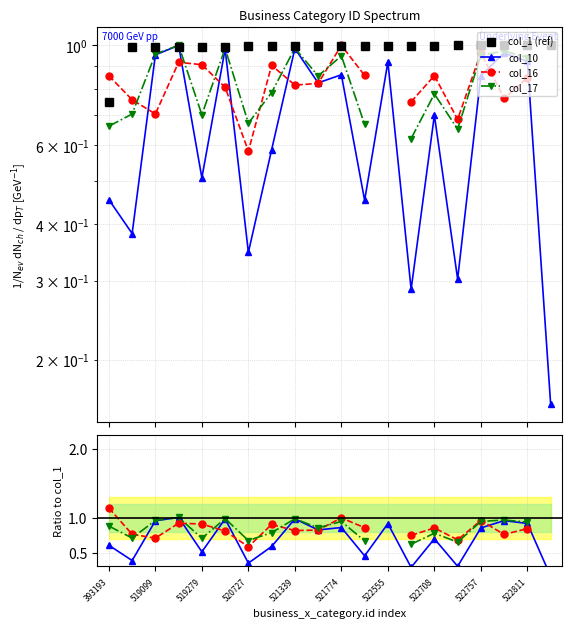

List the labels in order of col_10 value, smallest first.

19, 13, 15, 522555, 519099, 11, 521339, 522708, 393193, 14, 522811, 16, 10, 12, 18, 519279, 17, 522757, 521774, 520727